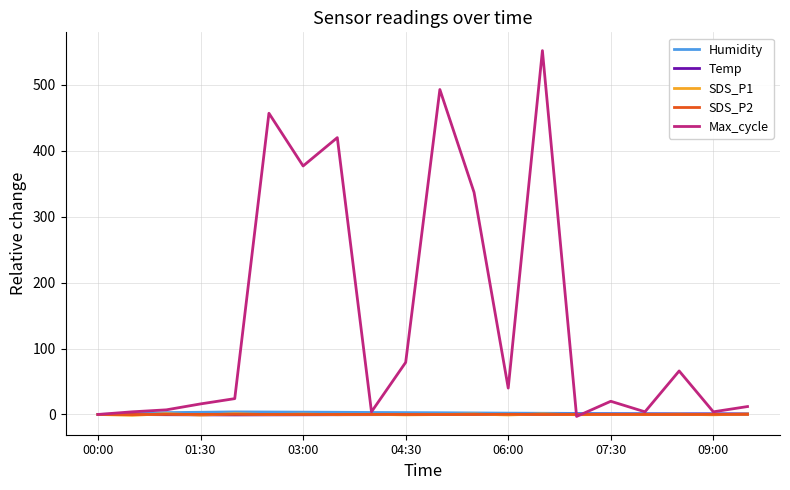

Which series has the largest range (max minus min)?

Max_cycle